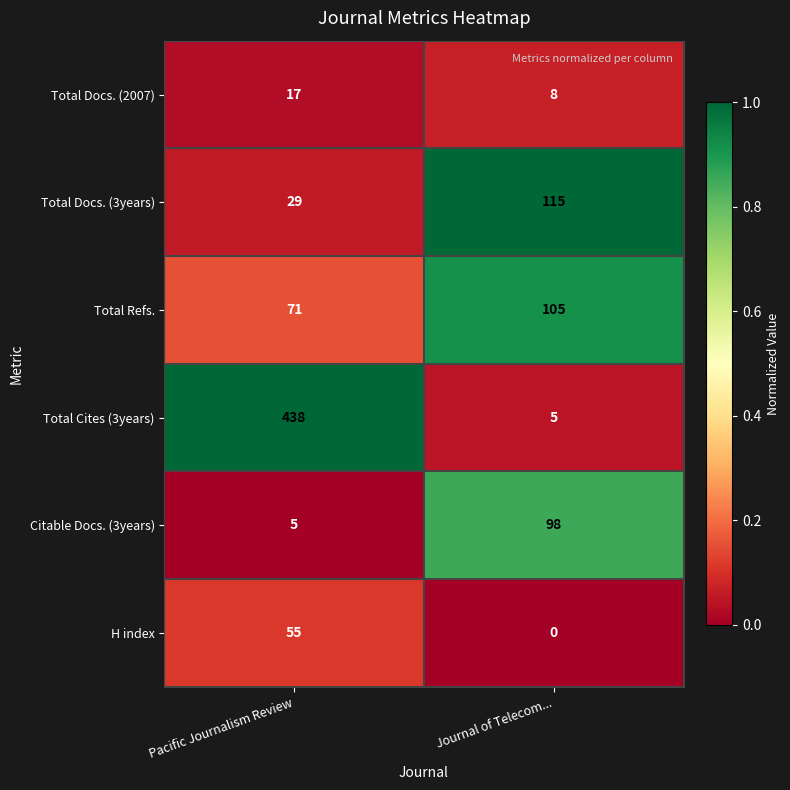

Reading left to right, extract all data points from this chart.

Total Docs. (2007): Pacific Journalism Review=17	Journal of Telecom...=8
Total Docs. (3years): Pacific Journalism Review=29	Journal of Telecom...=115
Total Refs.: Pacific Journalism Review=71	Journal of Telecom...=105
Total Cites (3years): Pacific Journalism Review=438	Journal of Telecom...=5
Citable Docs. (3years): Pacific Journalism Review=5	Journal of Telecom...=98
H index: Pacific Journalism Review=55	Journal of Telecom...=0